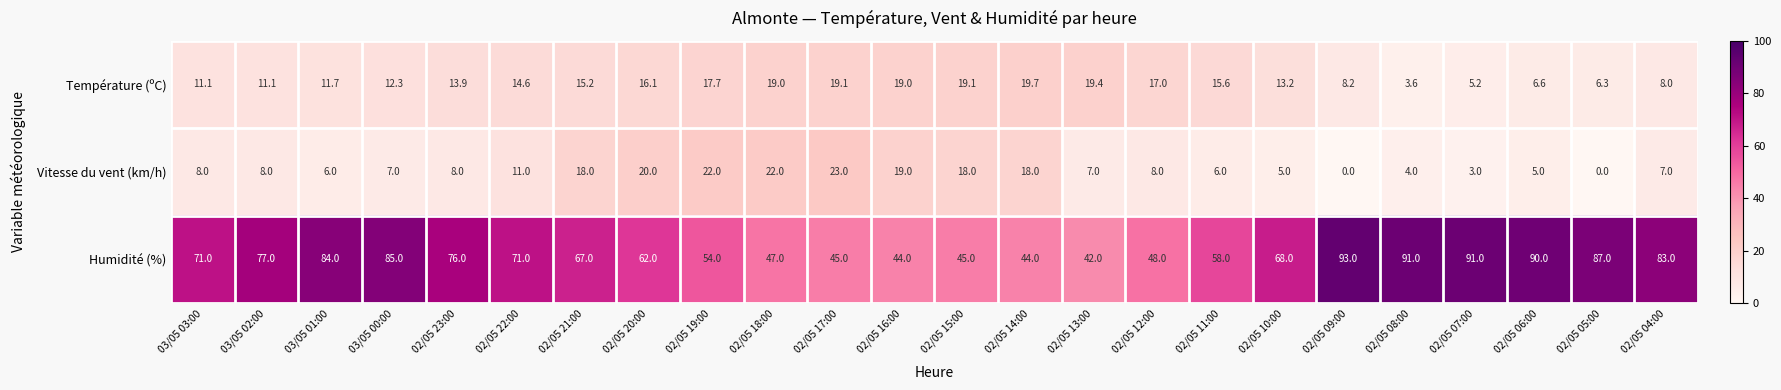

Which series has the largest total across all categories?

Humidité (%)